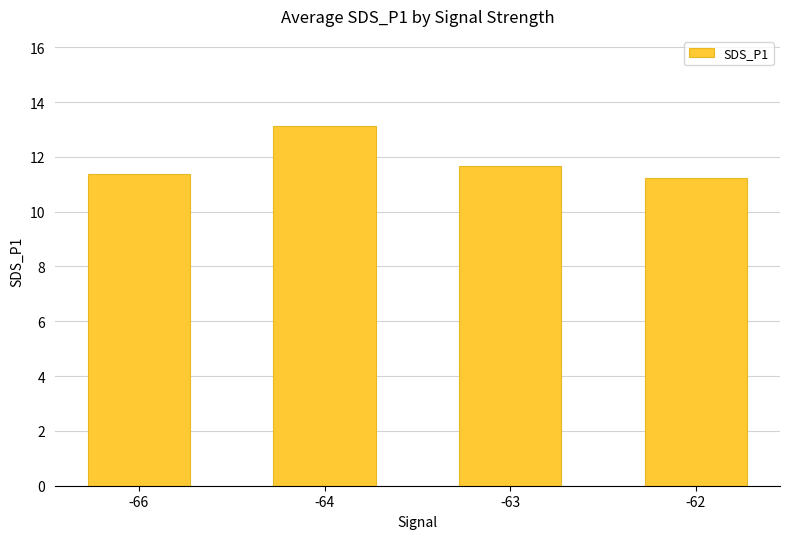

Reading right to left, transcribe all the data shown in this chart.

-62=11.2	-63=11.7	-64=13.1	-66=11.4